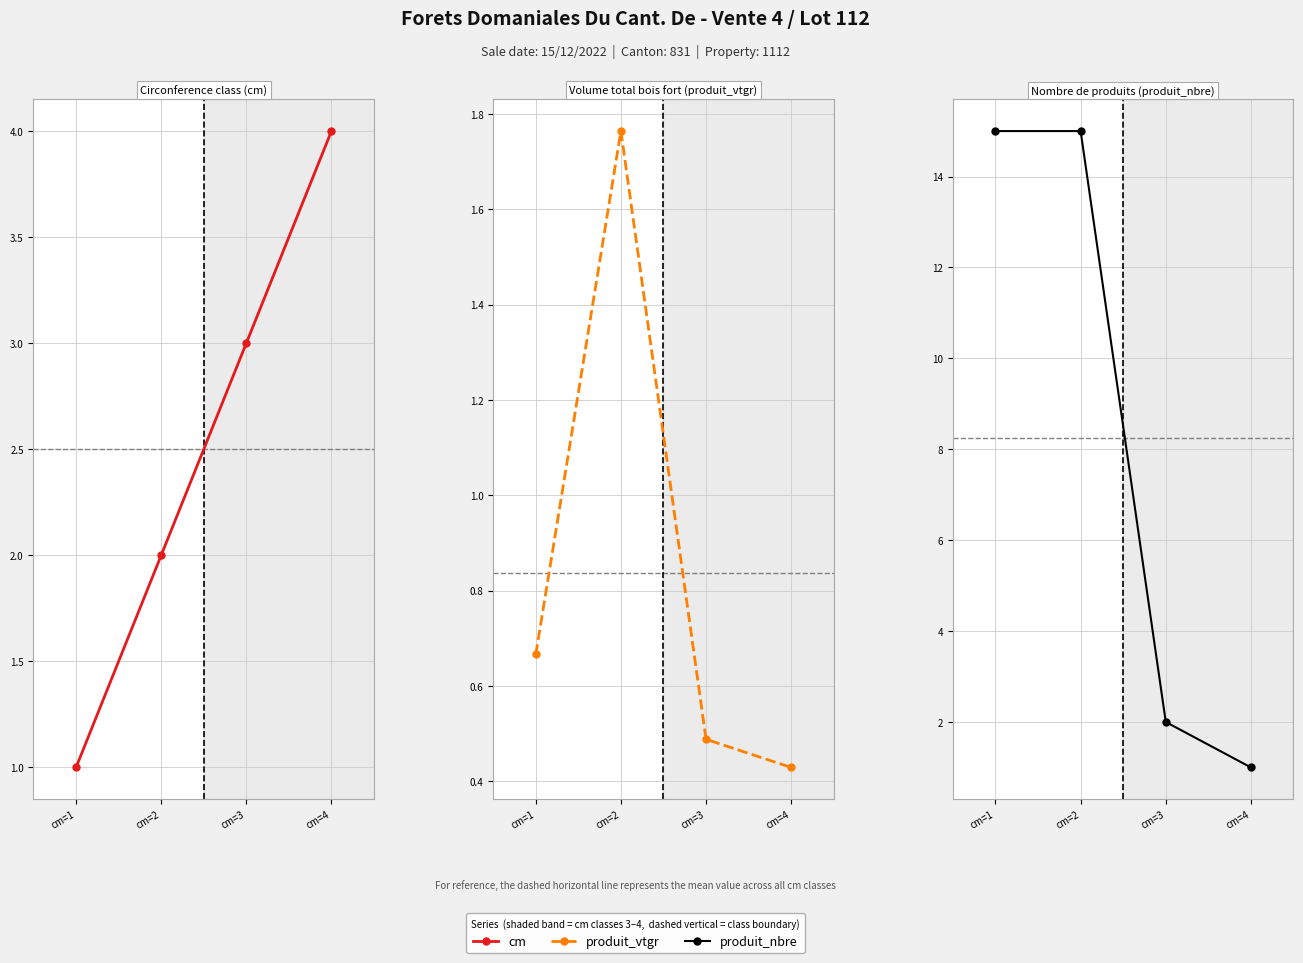

Reading right to left, what are all the values shown in this chart?

cm: 4.0	3.0	2.0	1.0
produit_vtgr: 0.4	0.5	1.8	0.7
produit_nbre: 1.0	2.0	15.0	15.0